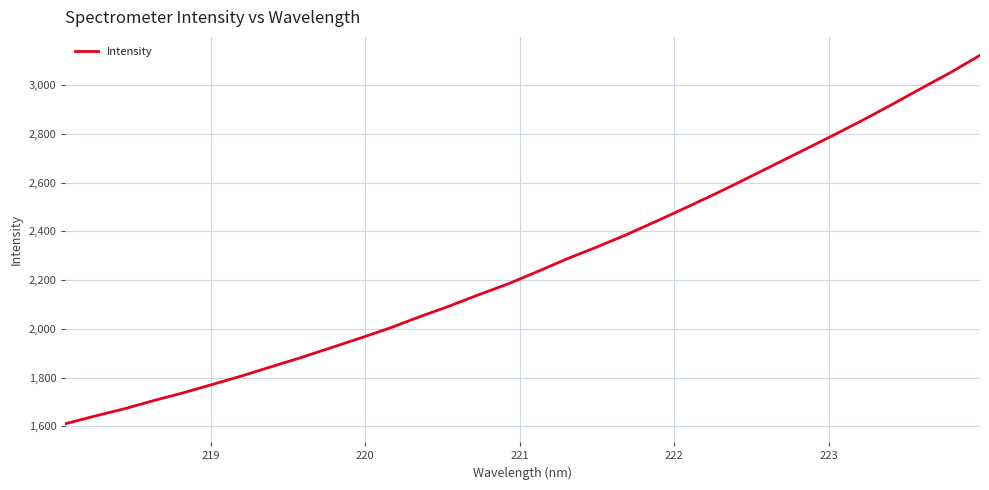

What is the sum of all values?

72511.5